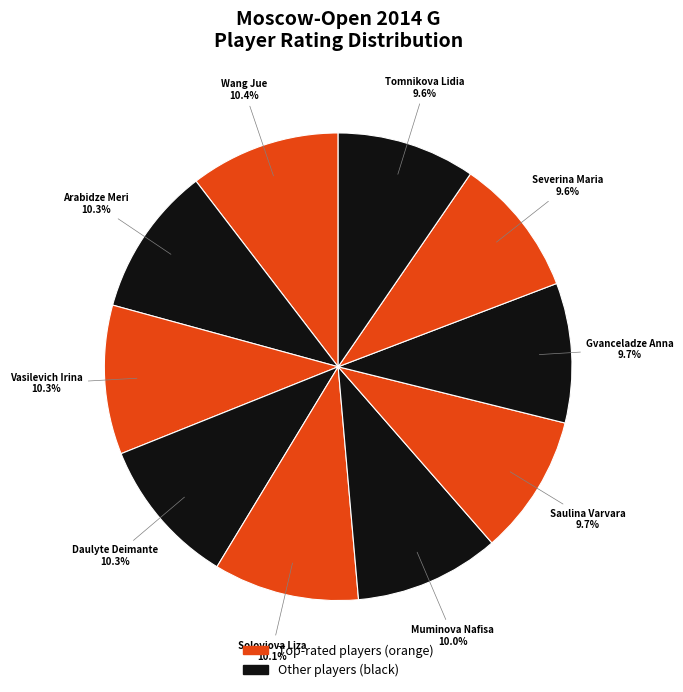

How many slices are in this pie chart?

10